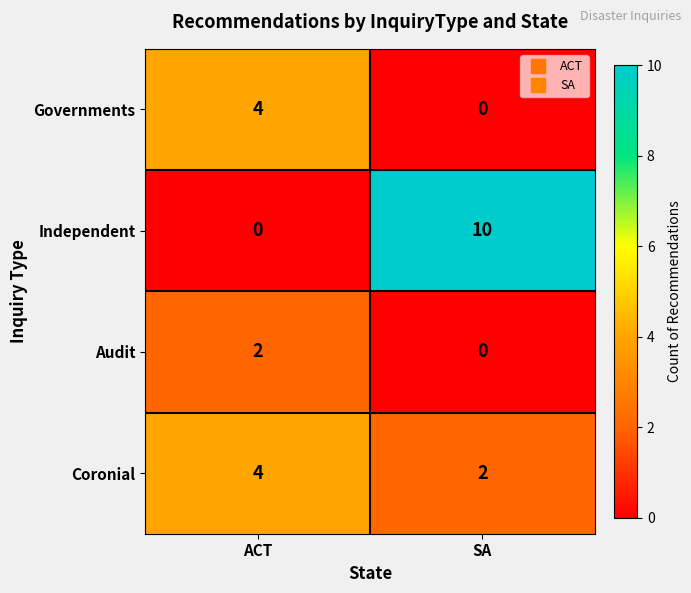

Which series changed the most between ACT and SA?

Independent